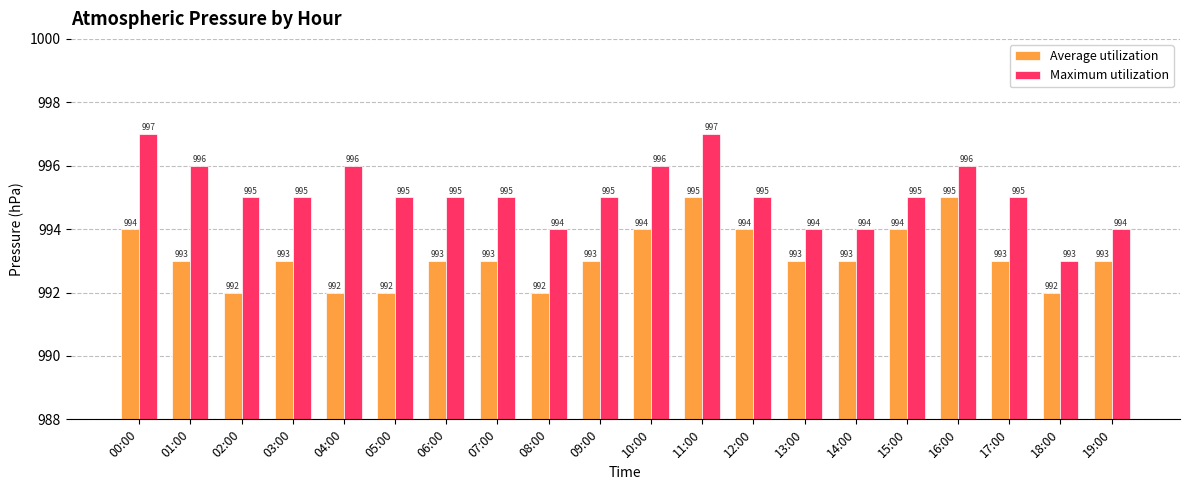

Count the number of categories in the chart.

20